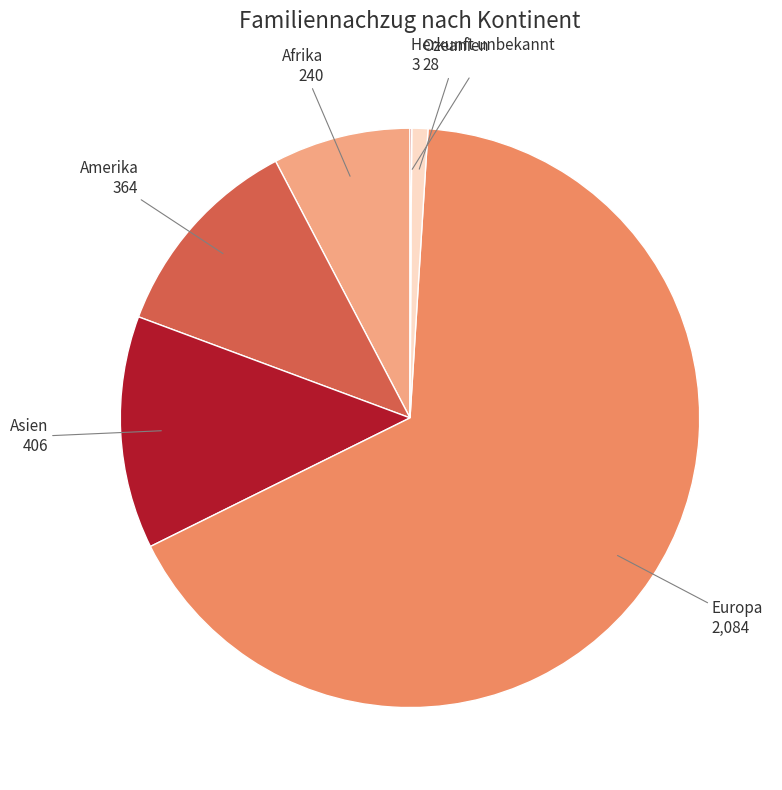

Do Afrika and Asien together represent more than half of the pie?

No